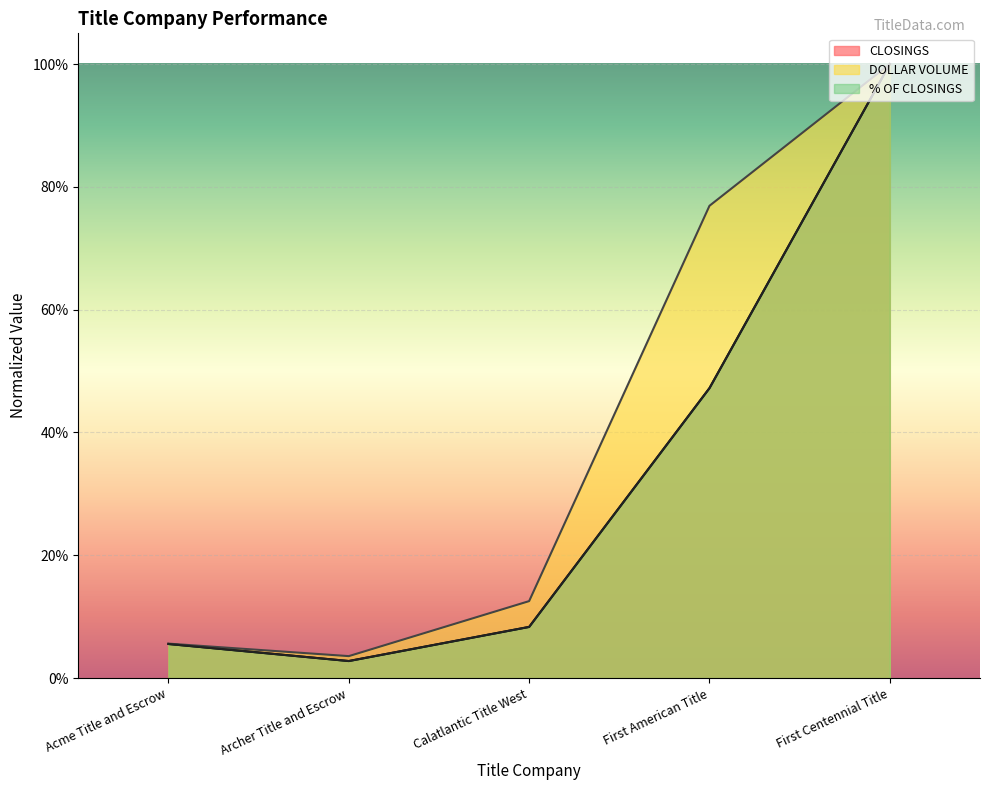

Which series has the largest range (max minus min)?

CLOSINGS